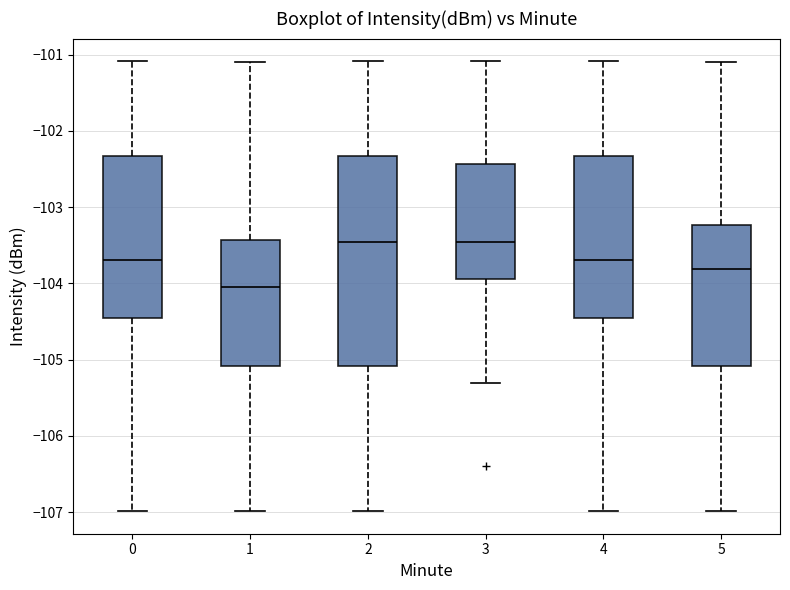

Reading left to right, read every box against the y-axis: the position of its median line, the range the box covers, and the ends of its whiskers. The values are not printed on the chart, so give them approximately, as read against the axis.

0: median -103.7, box -104.5 to -102.3, whiskers -107.0 to -101.1
1: median -104.1, box -105.1 to -103.4, whiskers -107.0 to -101.1
2: median -103.5, box -105.1 to -102.3, whiskers -107.0 to -101.1
3: median -103.5, box -103.9 to -102.4, whiskers -105.3 to -101.1
4: median -103.7, box -104.5 to -102.3, whiskers -107.0 to -101.1
5: median -103.8, box -105.1 to -103.2, whiskers -107.0 to -101.1